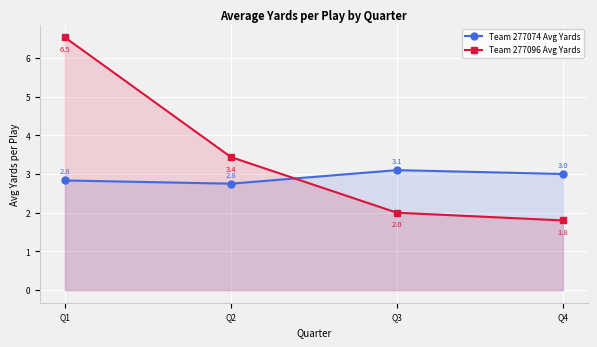

What is the smallest value displayed?

1.8